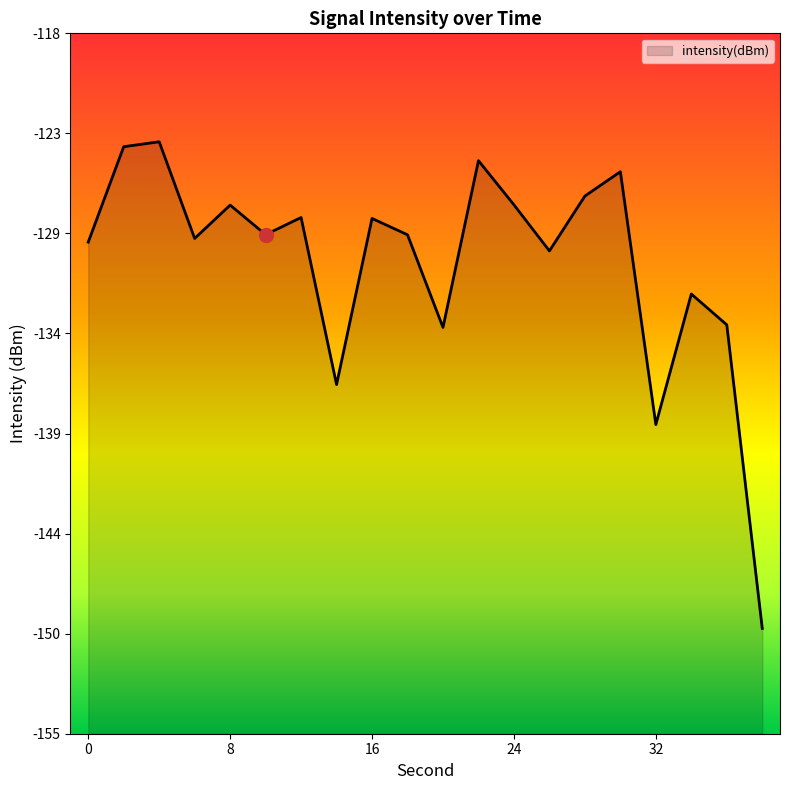

Count the number of data series in this chart.

1